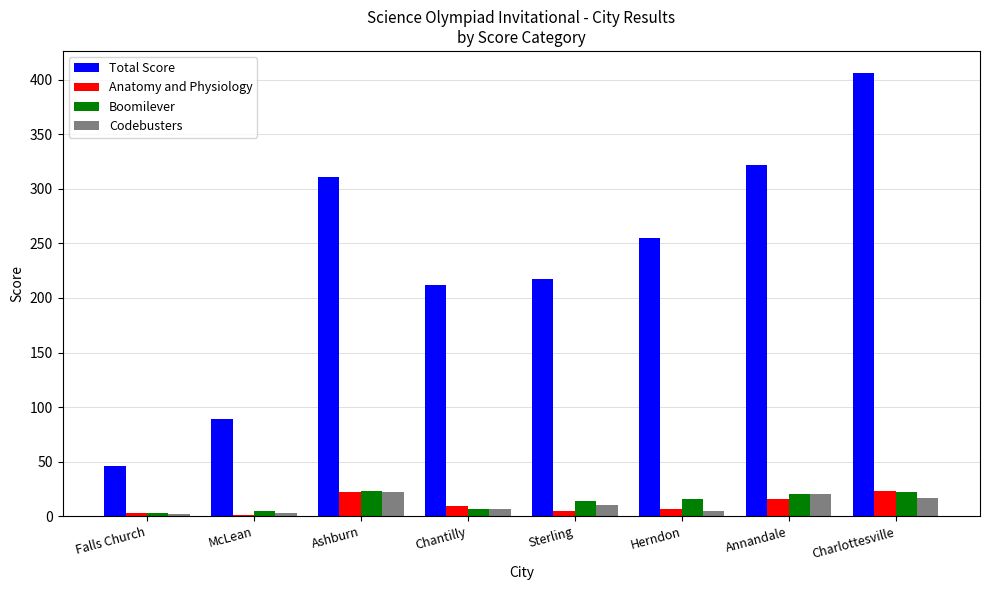

What is the total value across all series at Charlottesville?

468